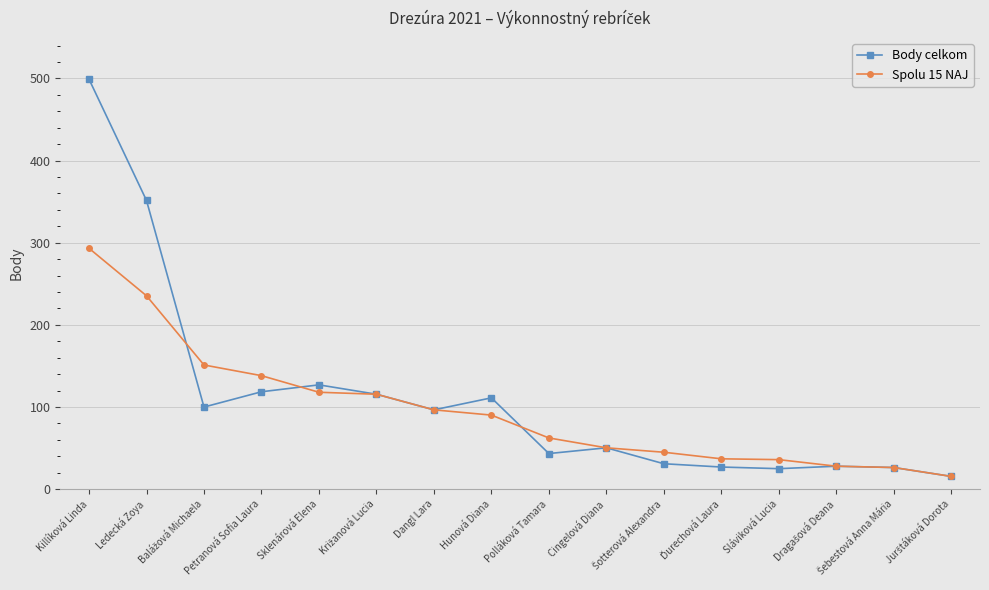

True or false: Body celkom has more than 2 points higher than both neighbors.

True